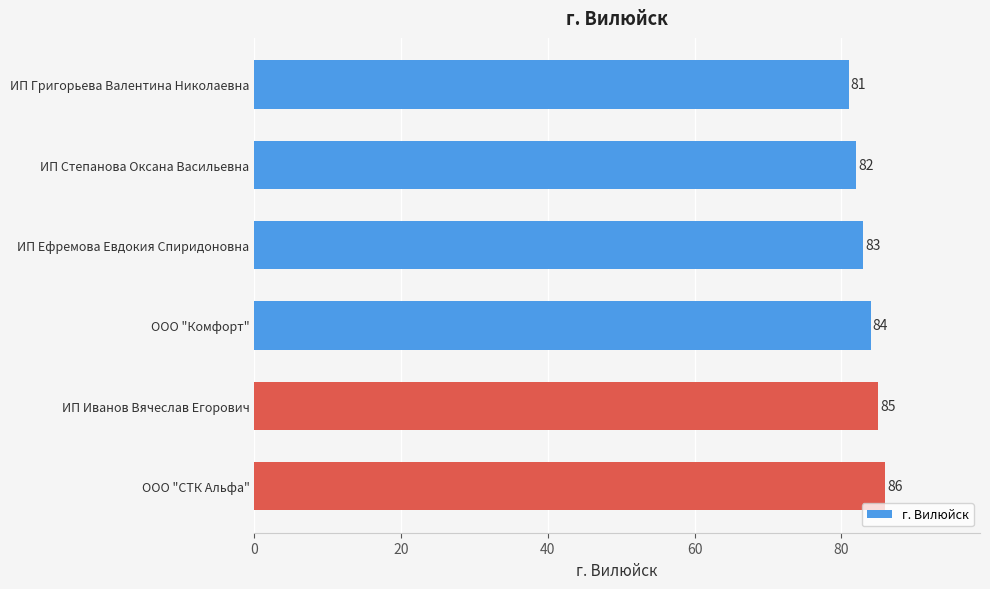

What is the sum of all values?

501